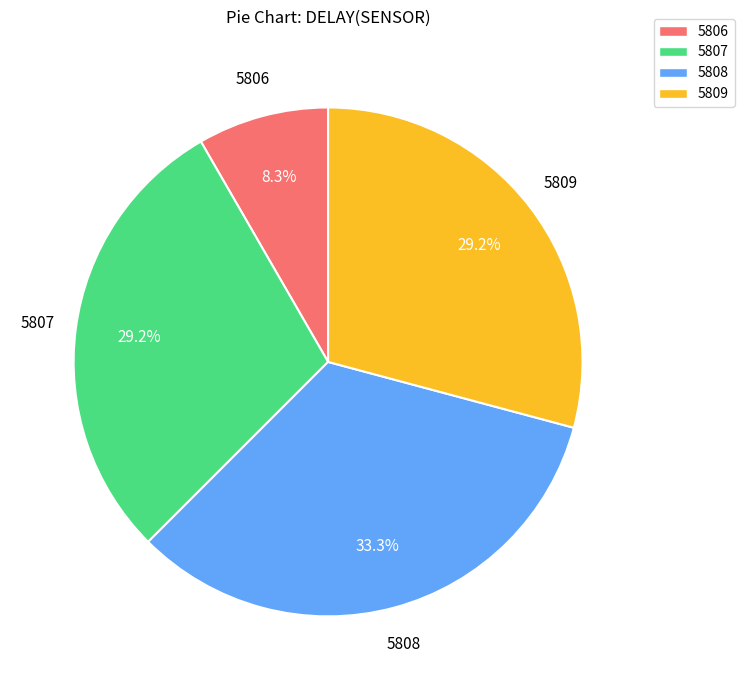

Does 5807 represent more than half of the total?

No